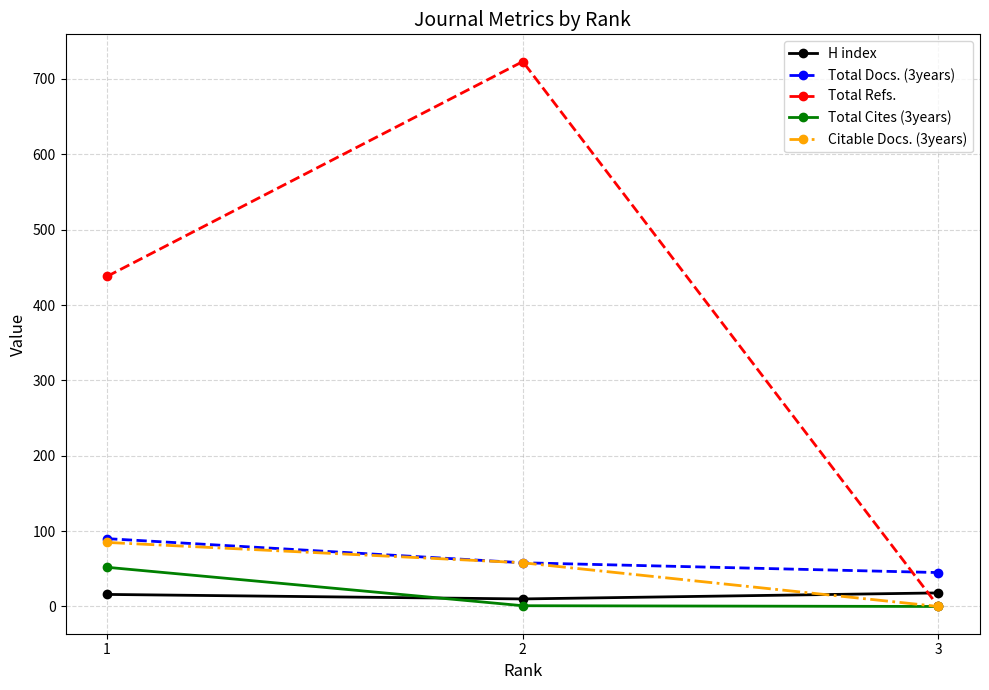

At which label is Citable Docs. (3years) closest to 42?

2